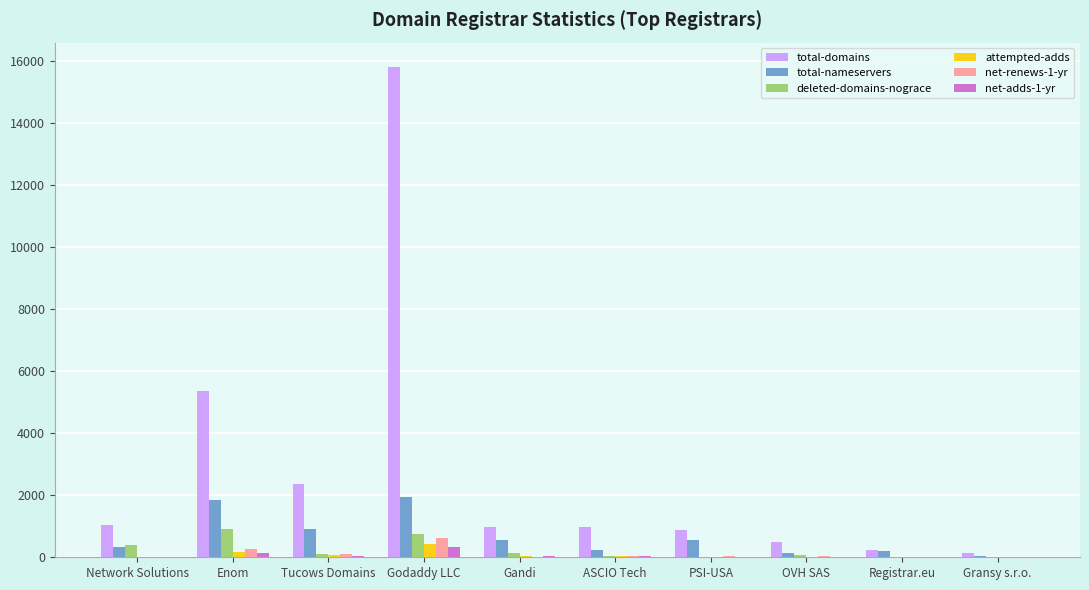

Is the value of net-renews-1-yr at Godaddy LLC greater than the value of total-nameservers at Gransy s.r.o.?

Yes